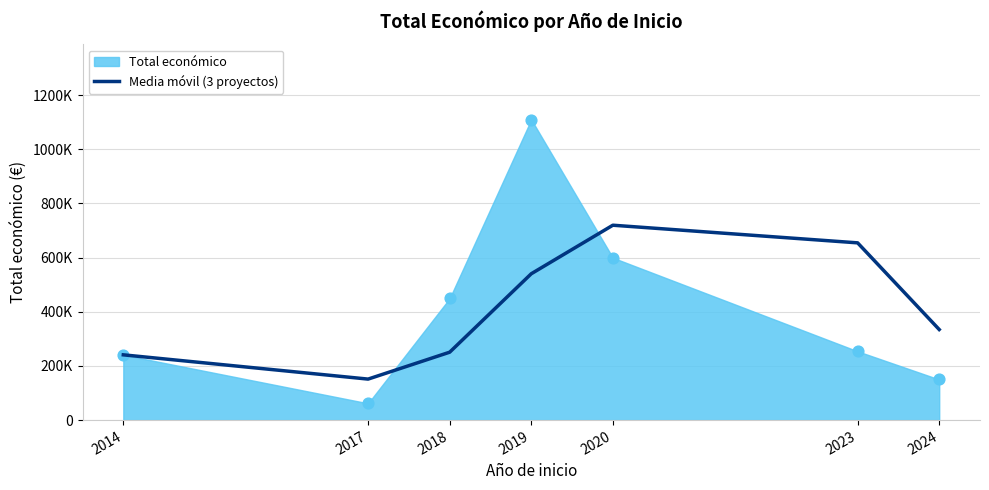

Between 2017 and 2019, which is larger?

2019